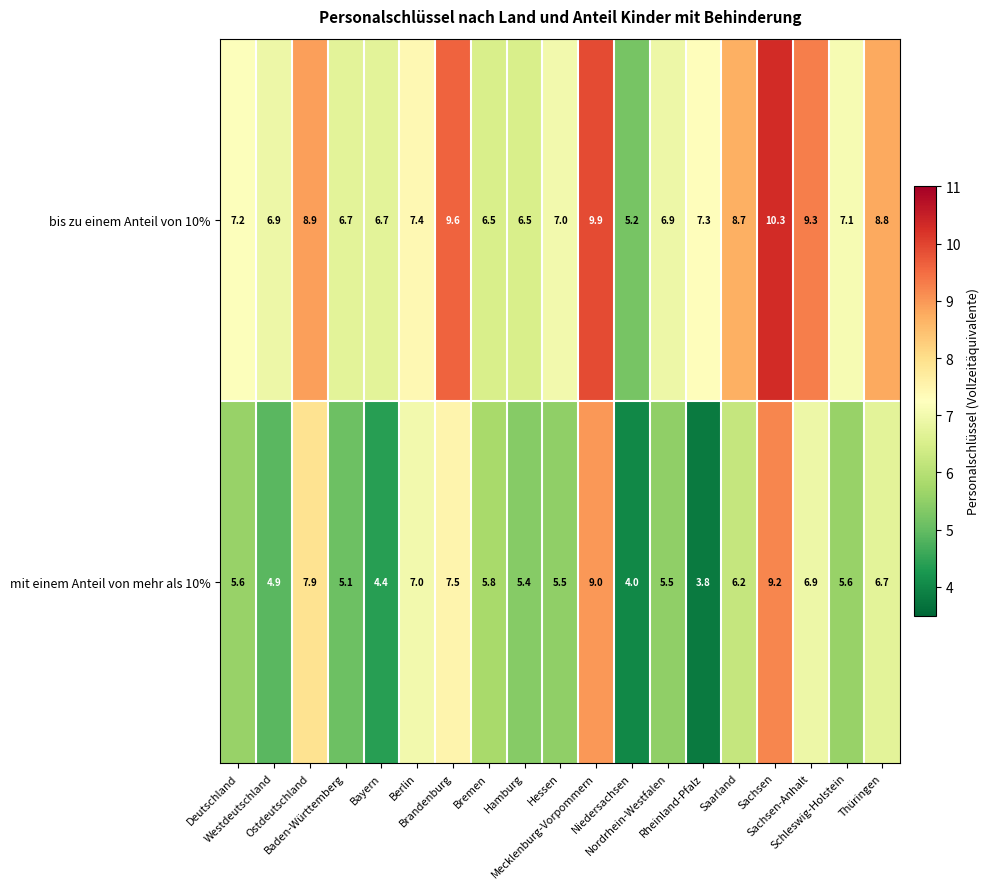

At Sachsen, list the series in order from smallest to largest.

mit einem Anteil von mehr als 10%, bis zu einem Anteil von 10%